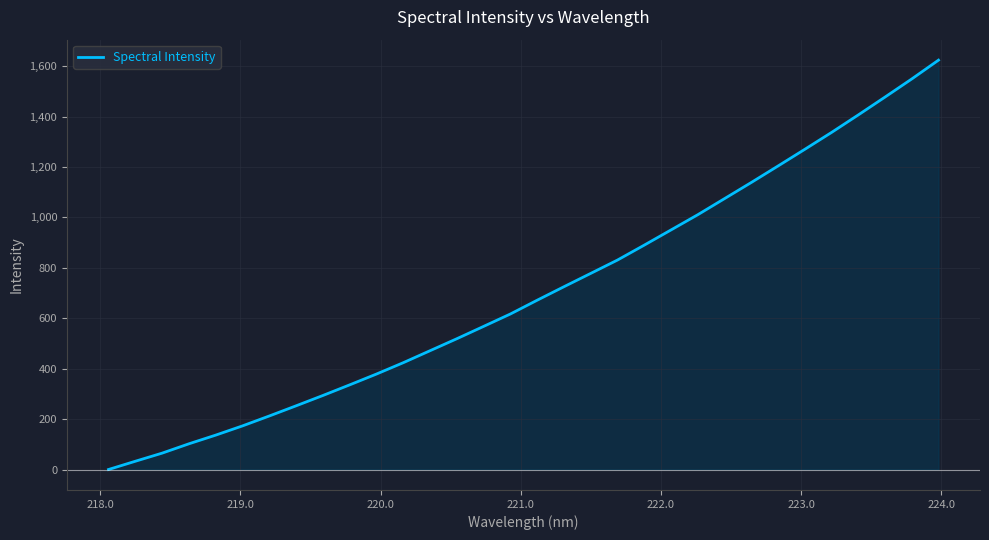

What is the sum of all values?

22514.1